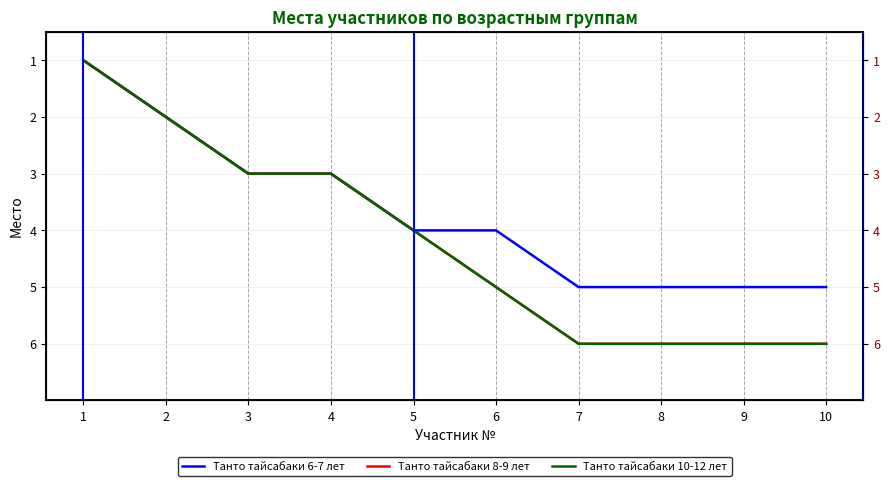

Rank the categories by Танто тайсабаки 8-9 лет value from lowest to highest.

1, 2, 3, 4, 5, 6, 7, 8, 9, 10